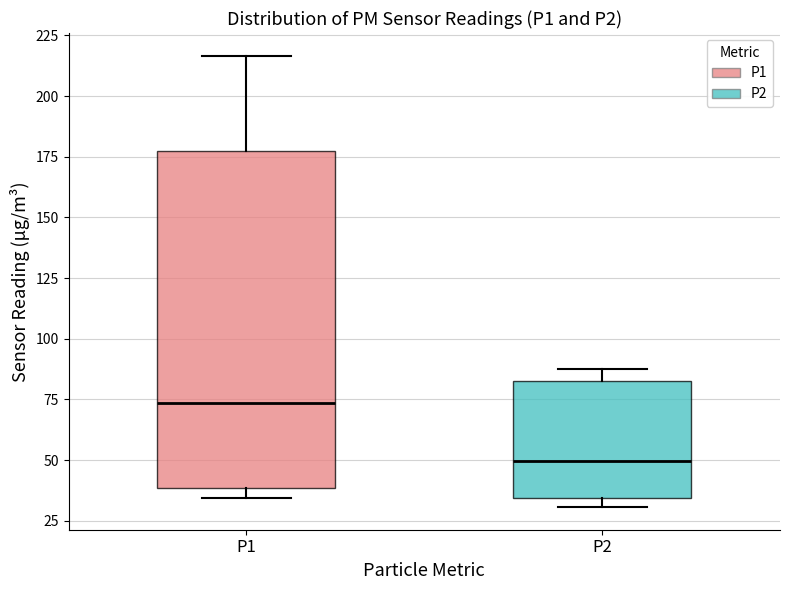

Which box's median line is the lowest?

P2